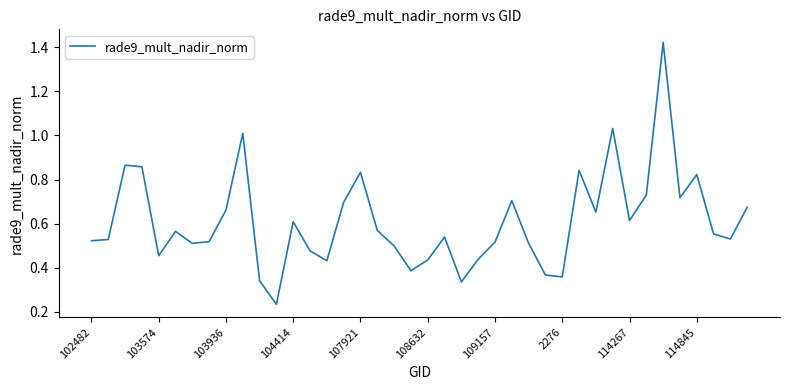

What is the difference between the maximum and minimum values?

1.2